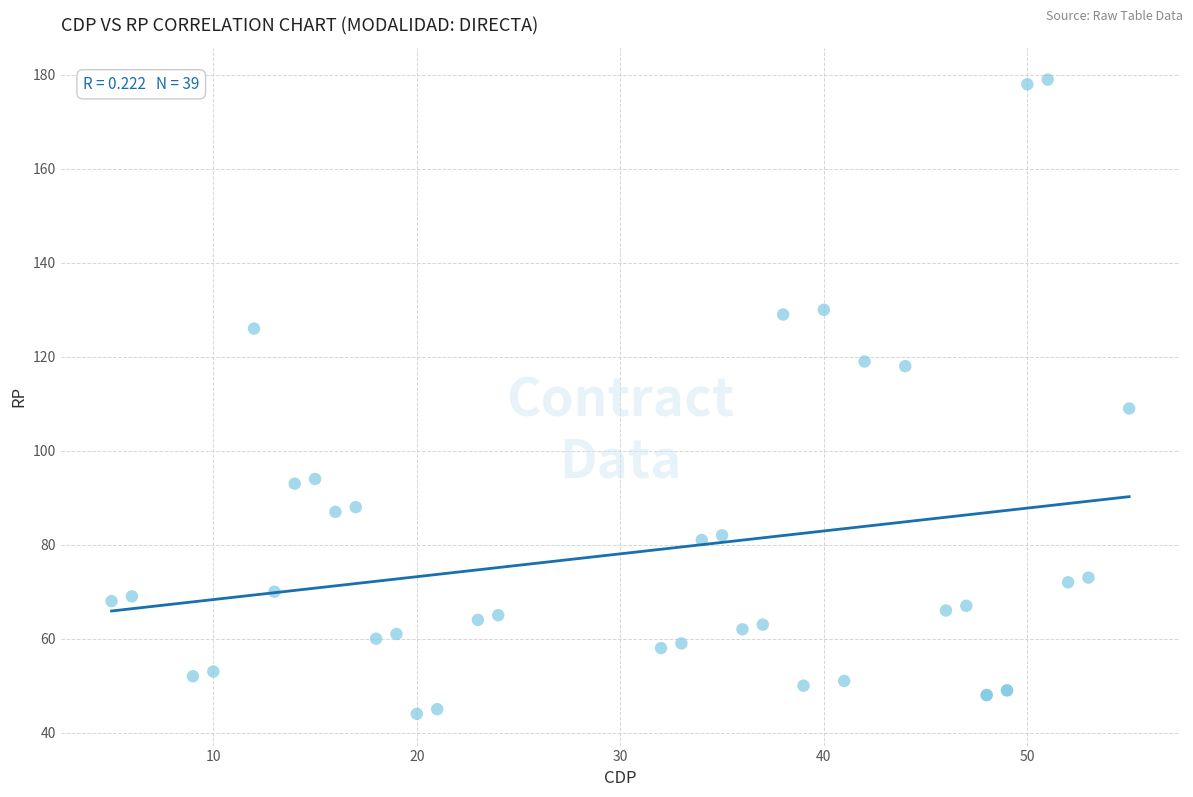

What Y value in the scatter plot is closest to 111?

109